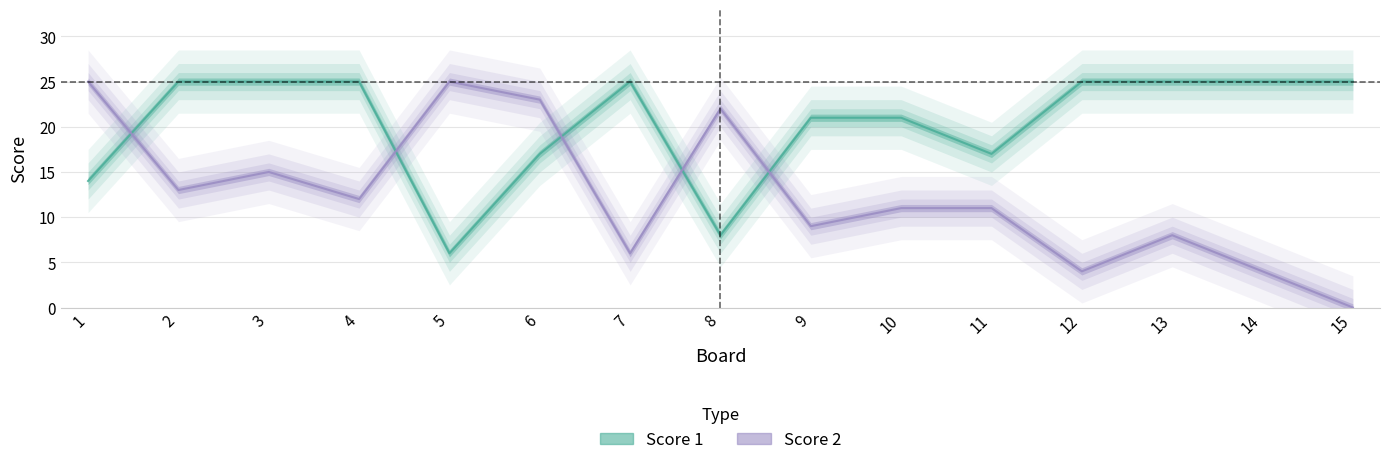

True or false: Score 2 has more than 0 points higher than both neighbors.

True